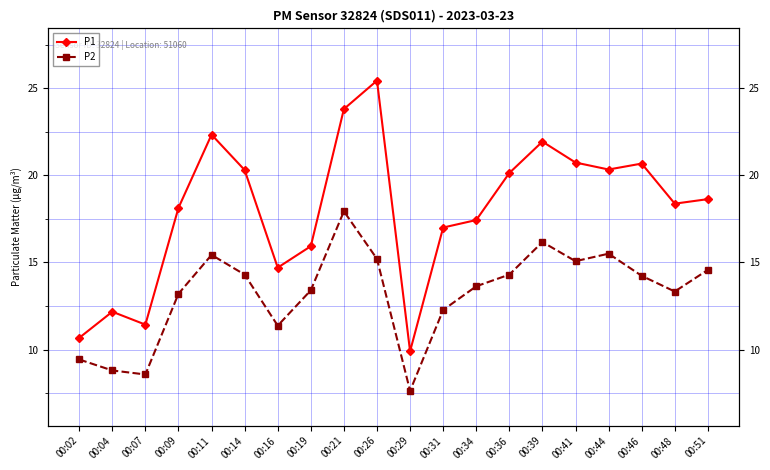

How many values in the P2 series exceed 14?

10